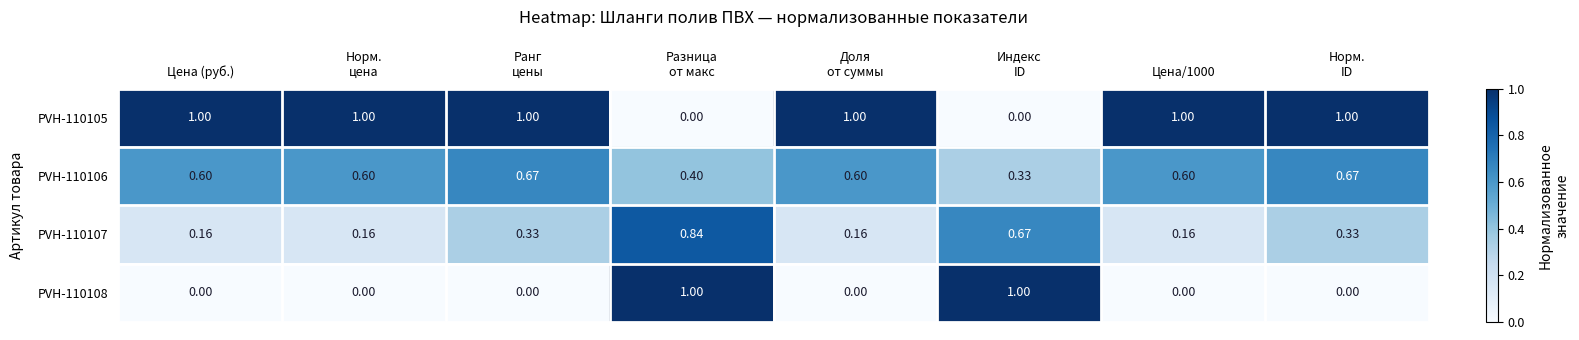

Rank the series at Цена/1000 from lowest to highest value.

PVH-110108, PVH-110107, PVH-110106, PVH-110105